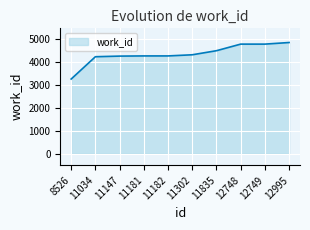

The chart shows a value of 1235 at 12995. True or false?

False